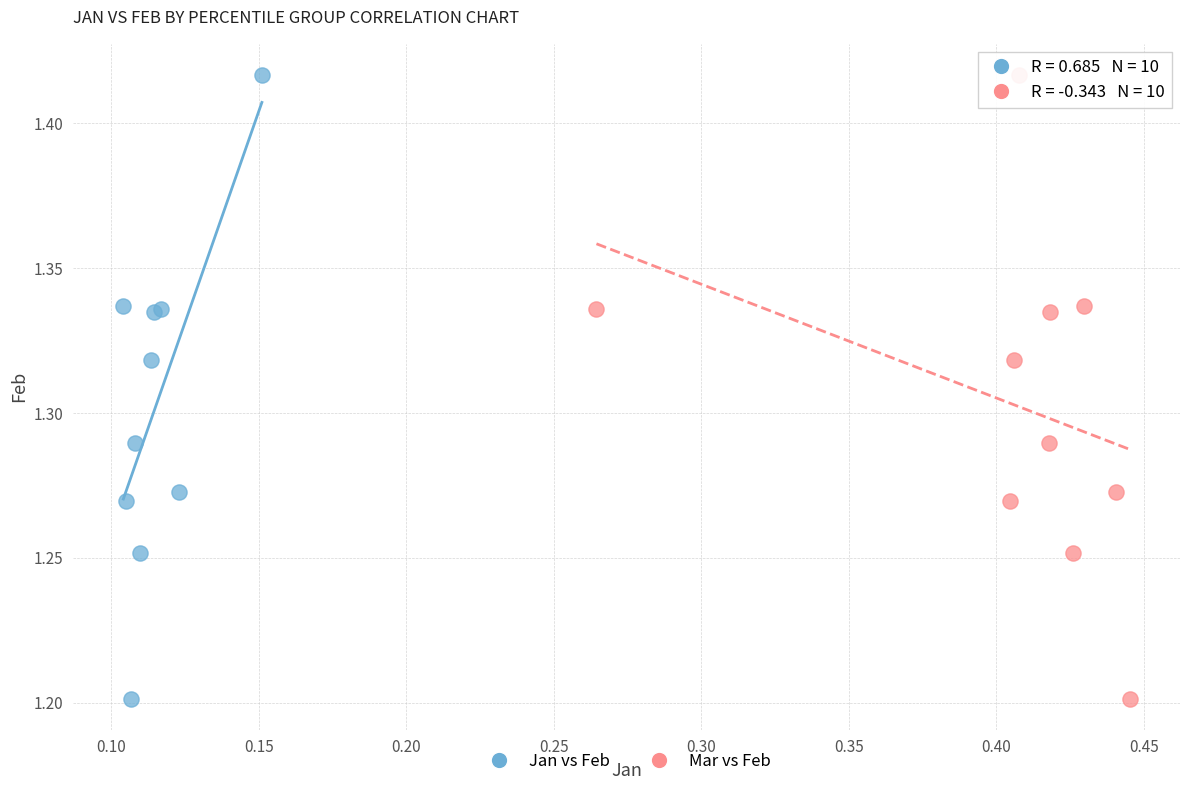

What are all the series names shown in the legend?

Jan vs Feb, Mar vs Feb